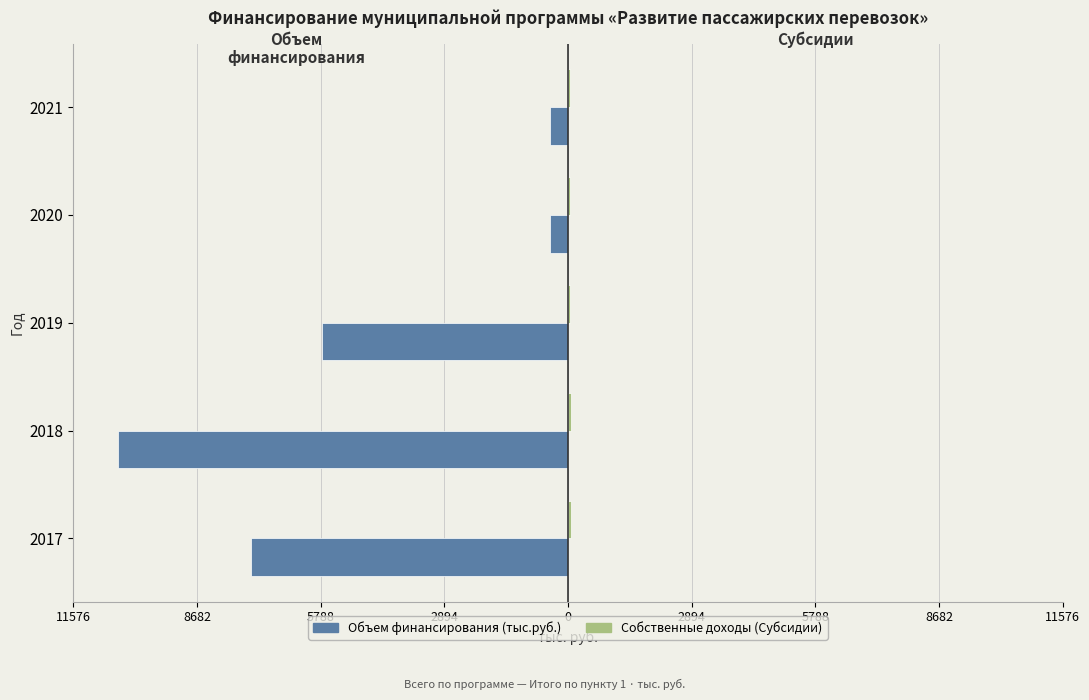

What is the difference between the second highest and second lowest values in the Объем финансирования (тыс.руб.) series?

6992.8